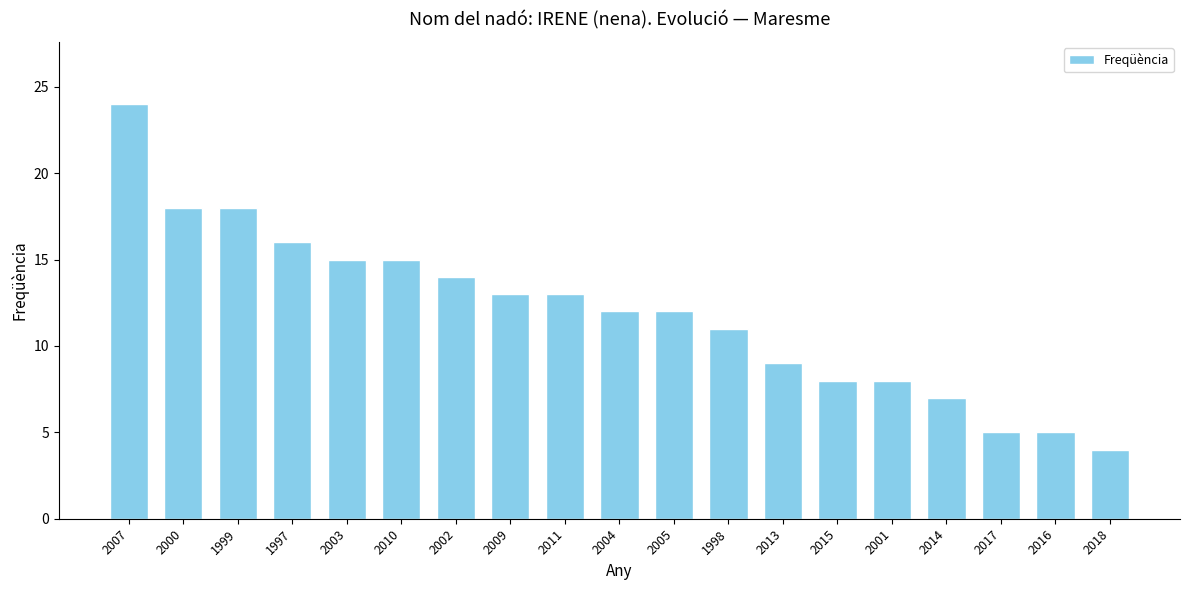

What is the sum of all values?

227